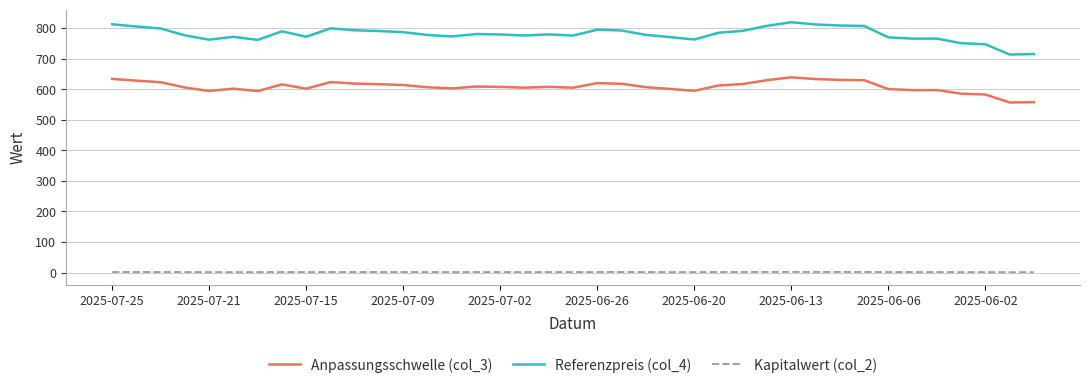

What is the maximum value for Anpassungsschwelle (col_3)?

639.1